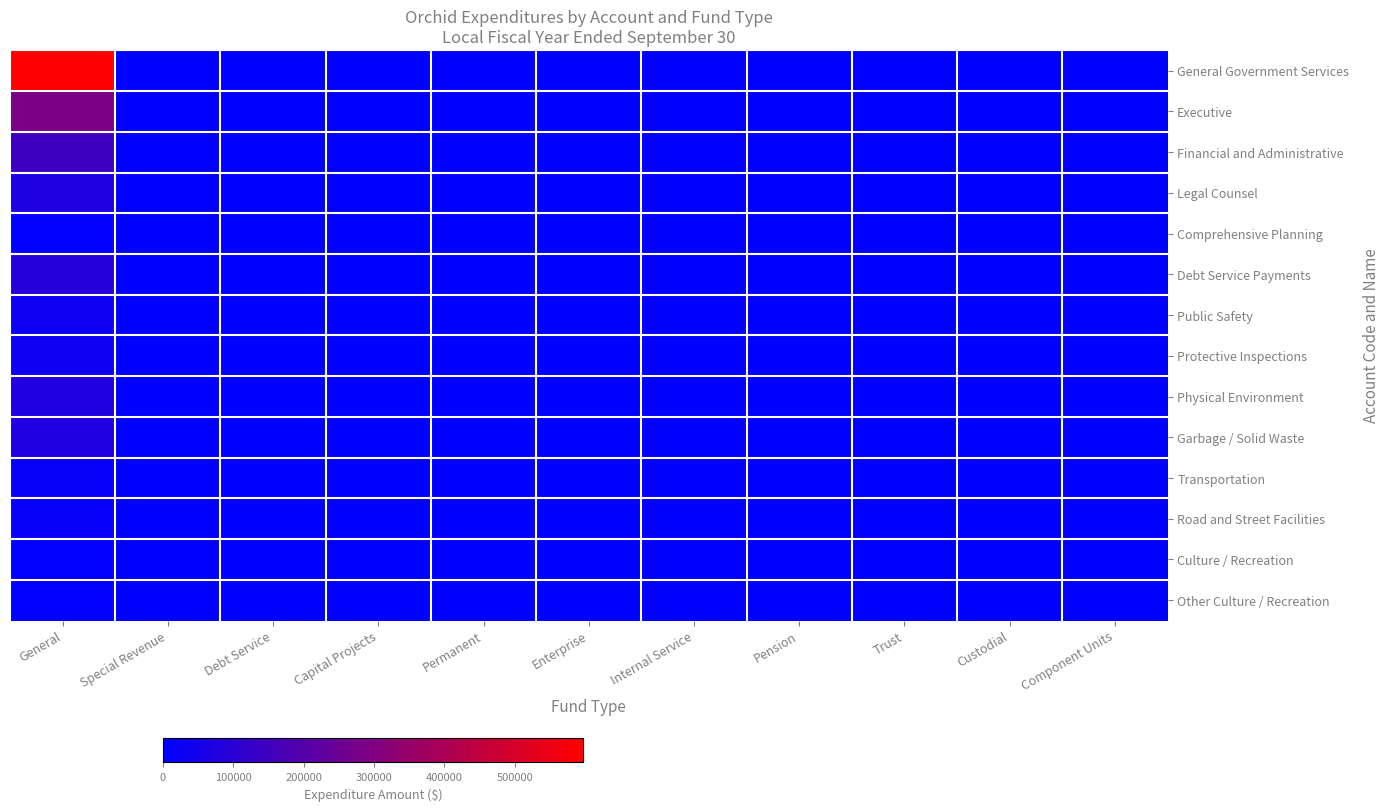

Rank the series by their maximum value, from lowest to highest.

Comprehensive Planning, Culture / Recreation, Other Culture / Recreation, Transportation, Road and Street Facilities, Public Safety, Protective Inspections, Legal Counsel, Physical Environment, Garbage / Solid Waste, Debt Service Payments, Financial and Administrative, Executive, General Government Services